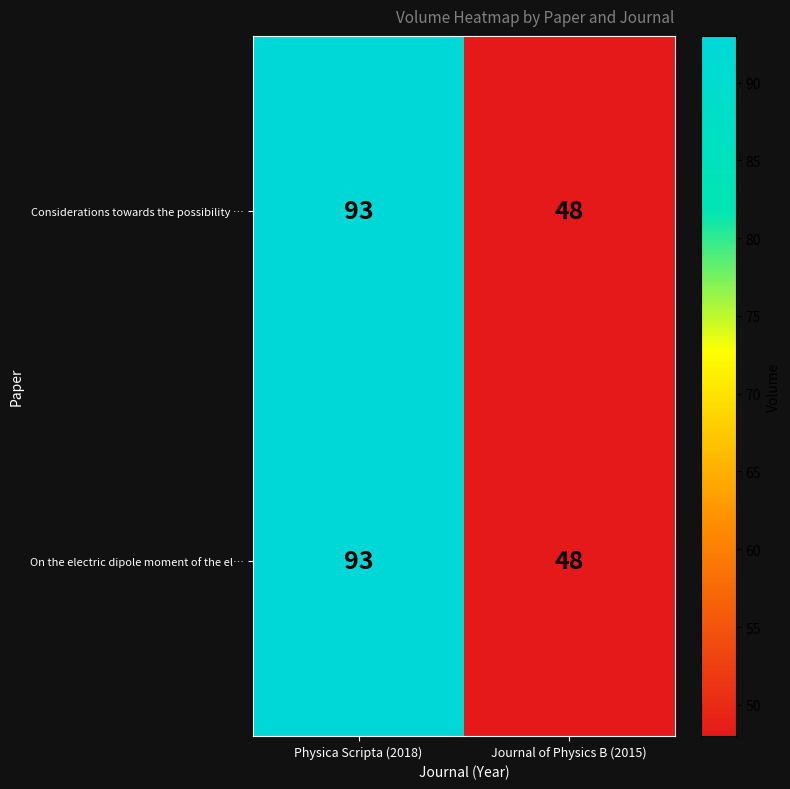

True or false: Considerations towards the possibility … has a value of 54 at Physica Scripta (2018).

False